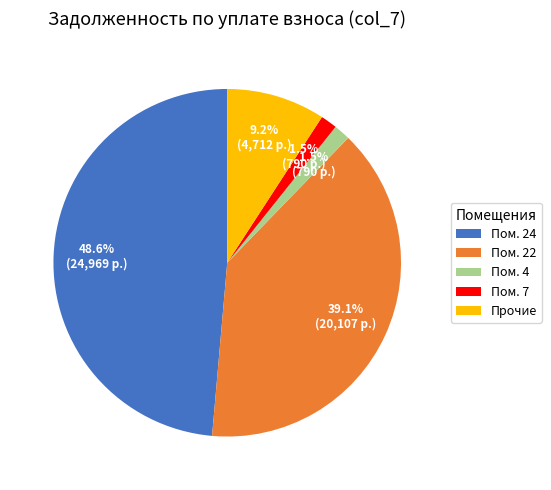

How many segments does this pie chart have?

5